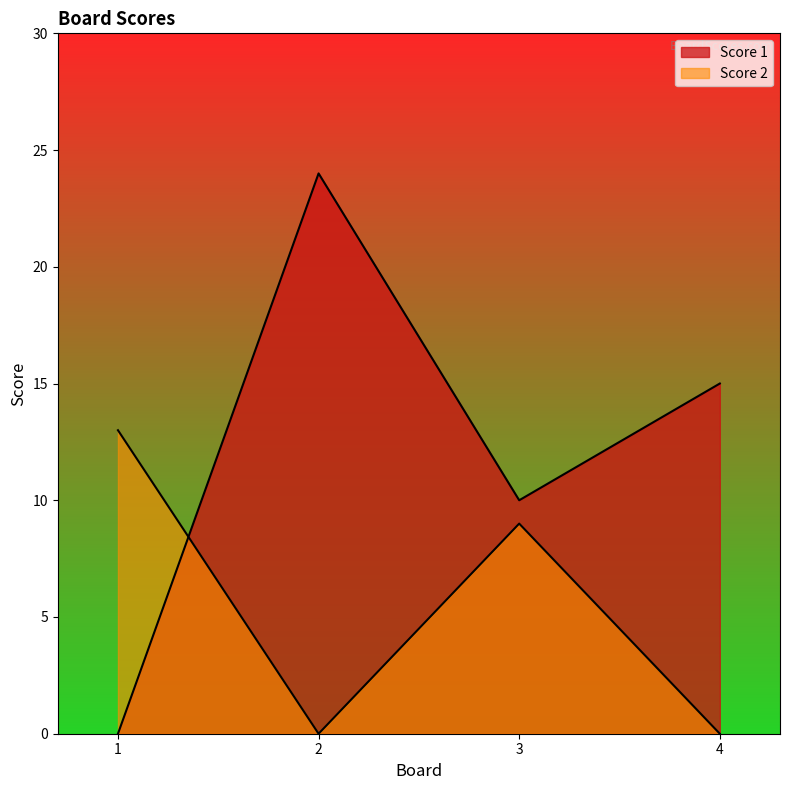

True or false: Score 2 has more than 2 points higher than both neighbors.

False